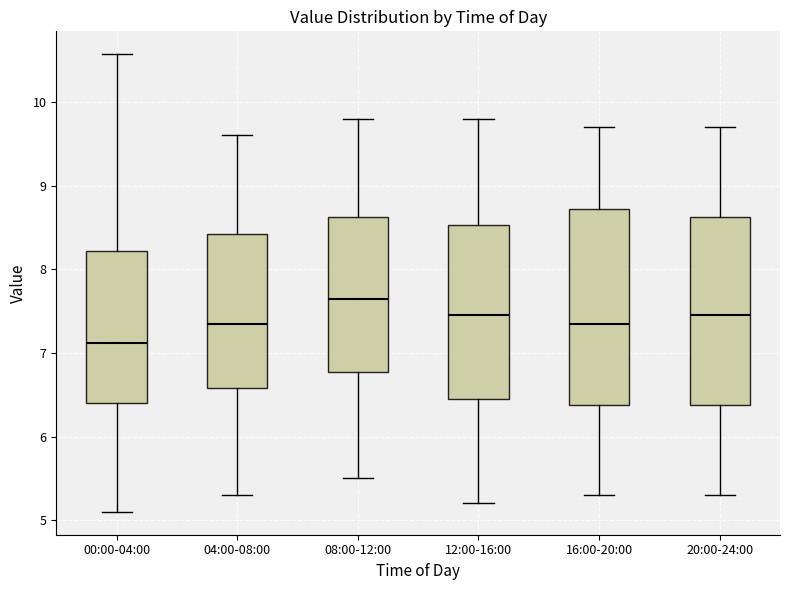

Reading left to right, transcribe this box plot: for each box, give where its median line is, the range the box spans, and where its two whiskers end, as read against the y-axis. The values are not printed on the chart, so give them approximately, as read against the axis.

00:00-04:00: median 7.1, box 6.4 to 8.2, whiskers 5.1 to 10.6
04:00-08:00: median 7.4, box 6.6 to 8.4, whiskers 5.3 to 9.6
08:00-12:00: median 7.7, box 6.8 to 8.6, whiskers 5.5 to 9.8
12:00-16:00: median 7.5, box 6.5 to 8.5, whiskers 5.2 to 9.8
16:00-20:00: median 7.4, box 6.4 to 8.7, whiskers 5.3 to 9.7
20:00-24:00: median 7.5, box 6.4 to 8.6, whiskers 5.3 to 9.7